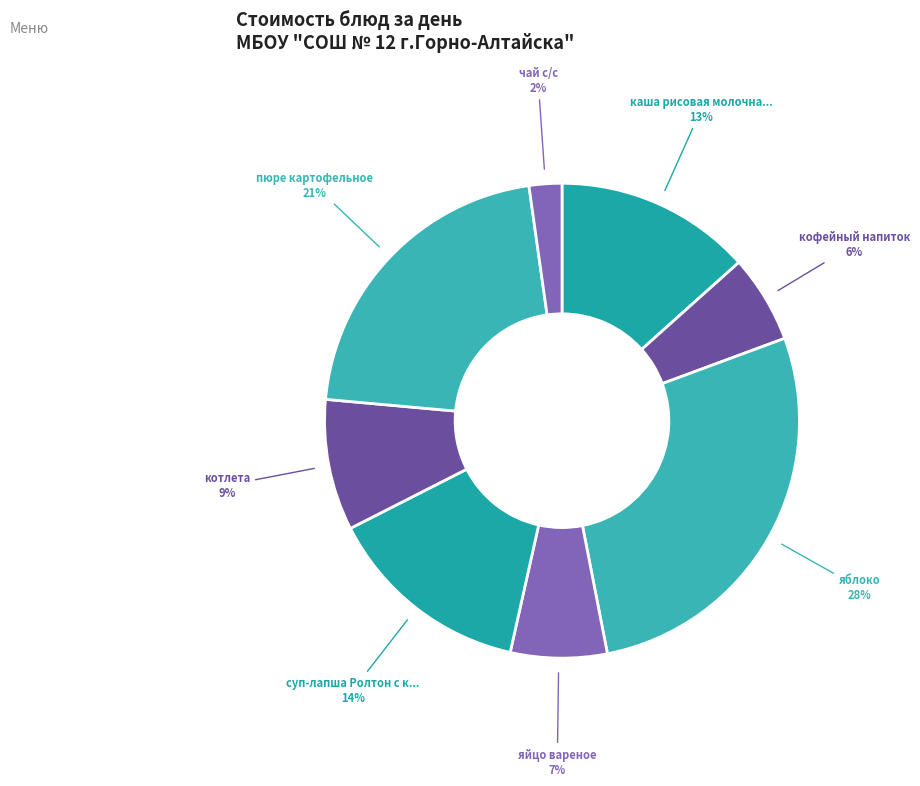

Count the number of slices in the pie.

8